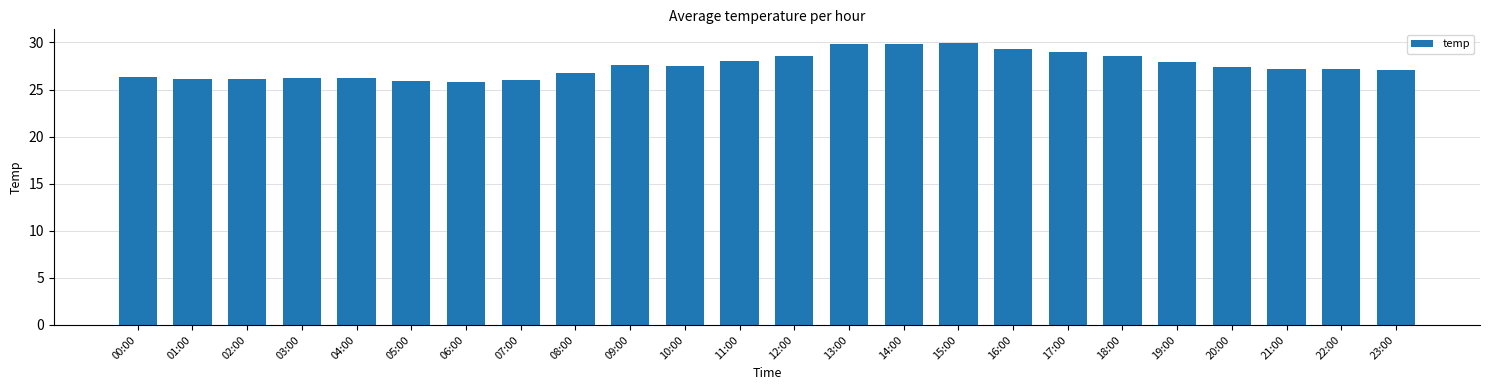

Which has a higher value, 07:00 or 16:00?

16:00